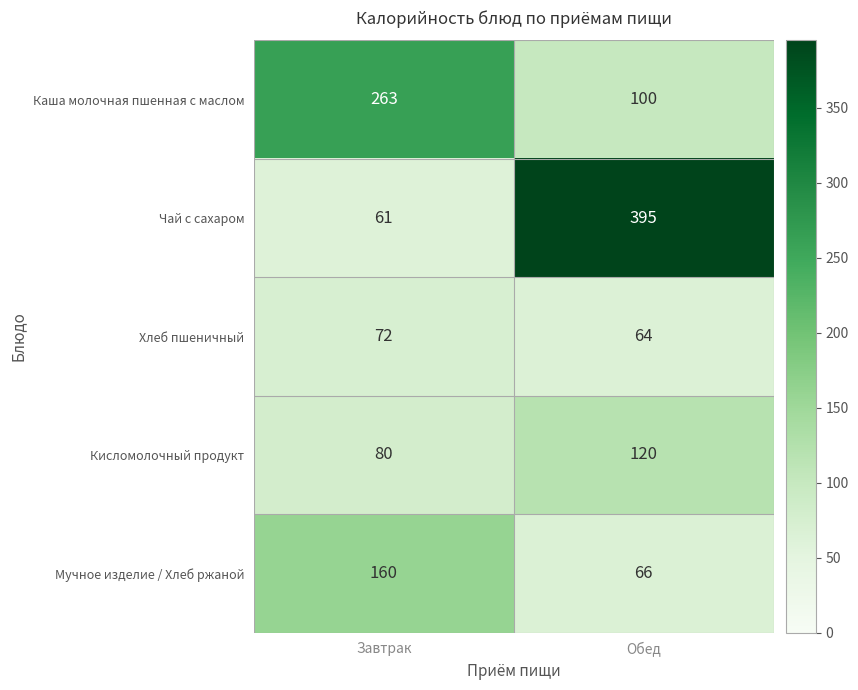

What is the sum of the Каша молочная пшенная с маслом values at Завтрак and Обед?

363